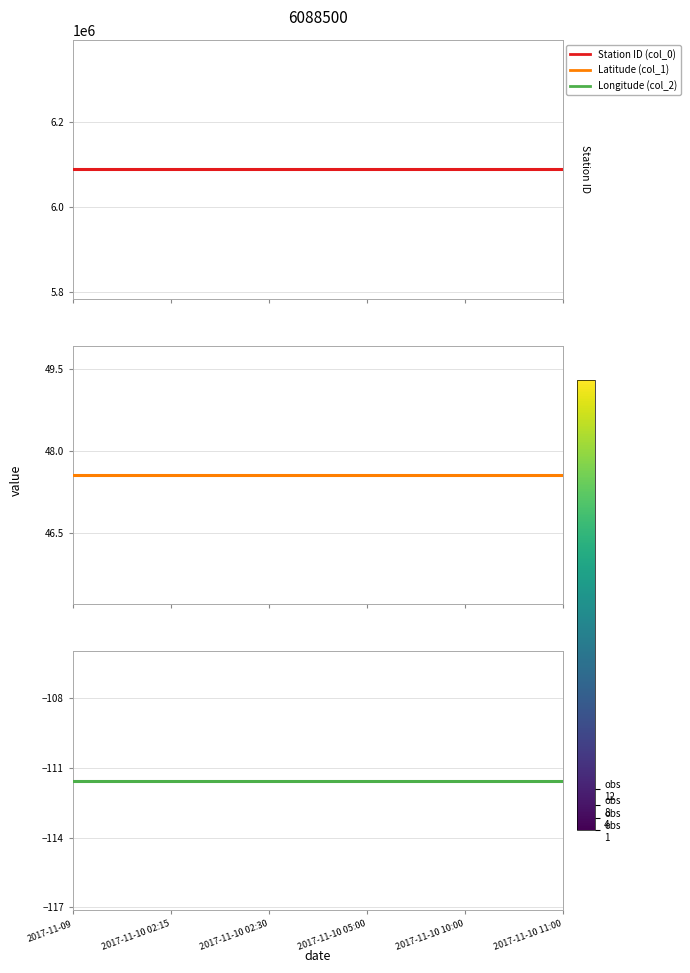

Which has a higher value, 2017-11-10 02:30 or 2017-11-10 11:00?

2017-11-10 02:30